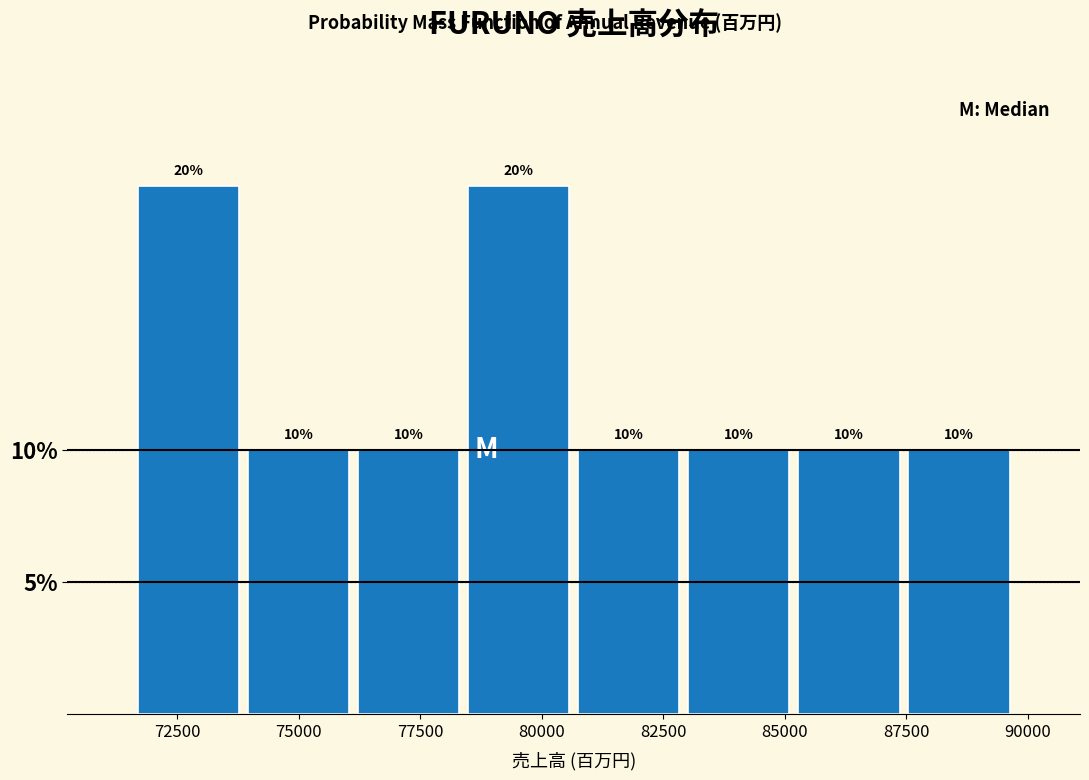

Reading left to right, list every bar in this chart as the range it spans on the x-axis followed by its height. The bar edges are not printed on the chart, so give them approximately, as read against the axis.

71500 to 74000: 20
74000 to 76000: 10
76000 to 78500: 10
78500 to 80500: 20
80500 to 83000: 10
83000 to 85000: 10
85000 to 87500: 10
87500 to 89500: 10